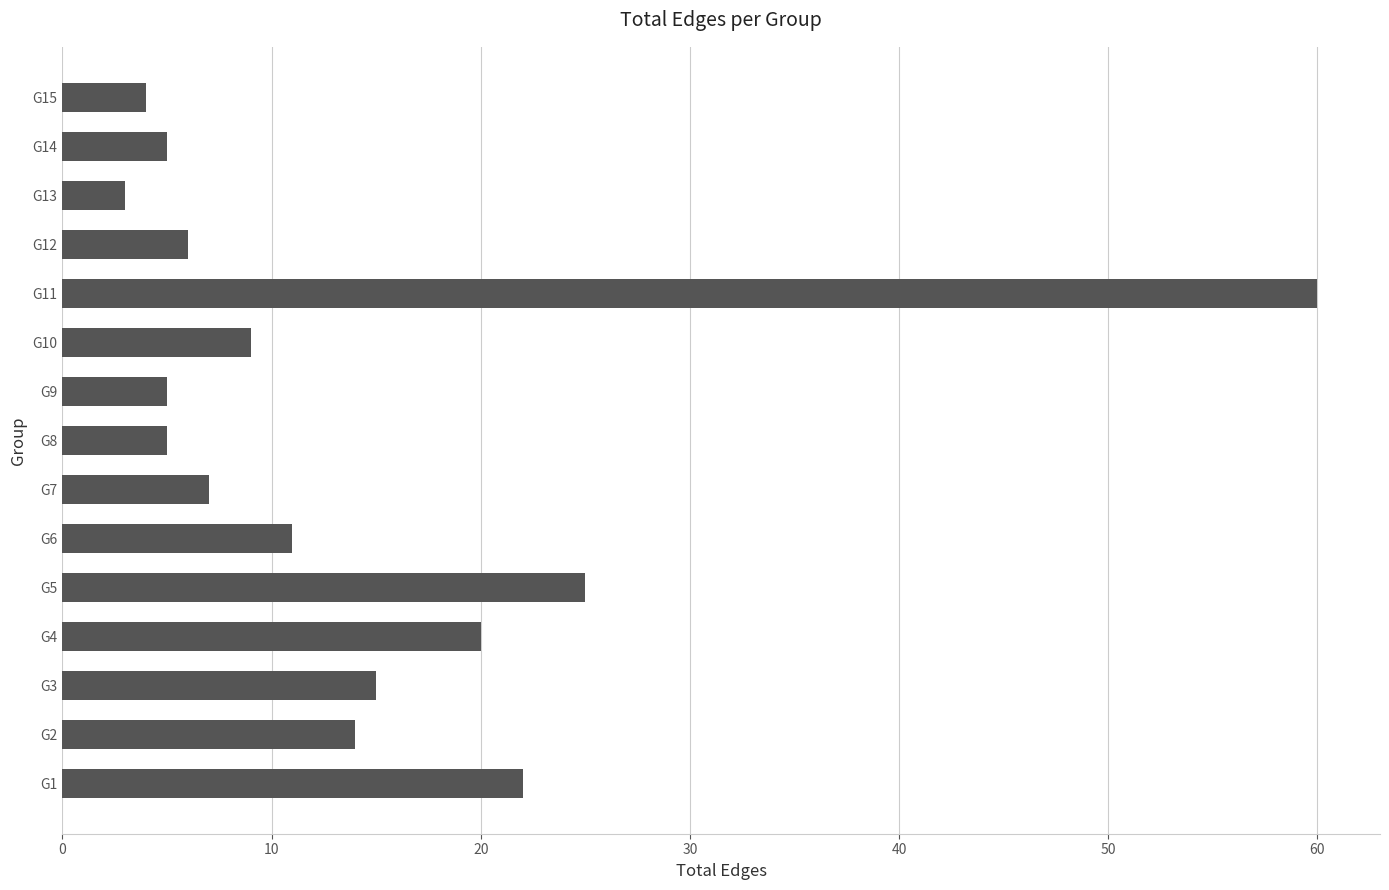

What is the greatest value displayed?

60